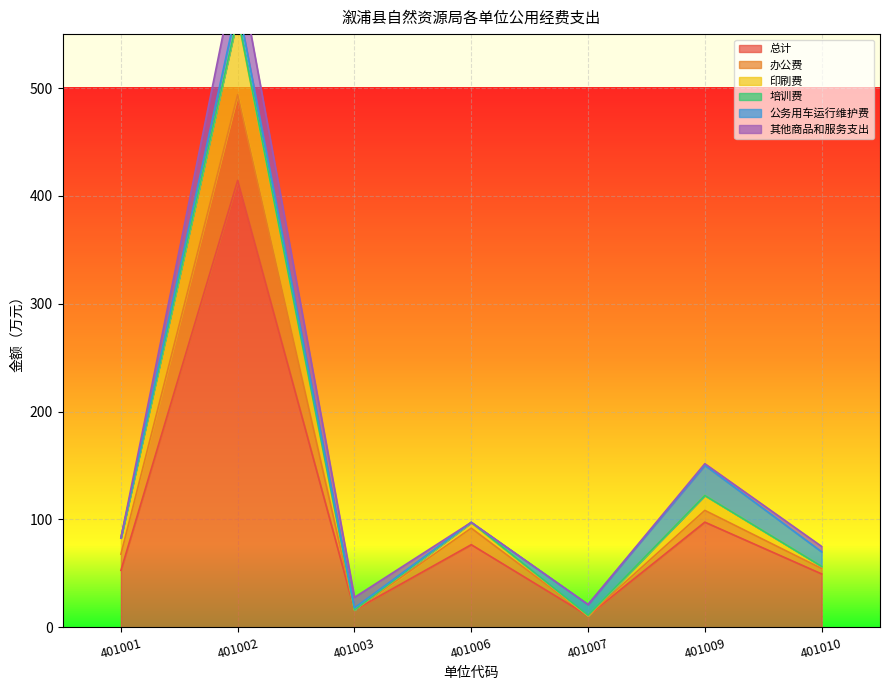

Between 401010 and 401001, which is larger?

401001